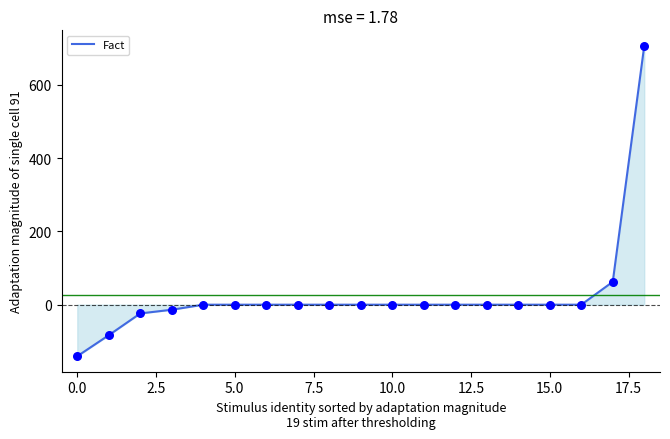

What is the greatest value displayed?

706.6